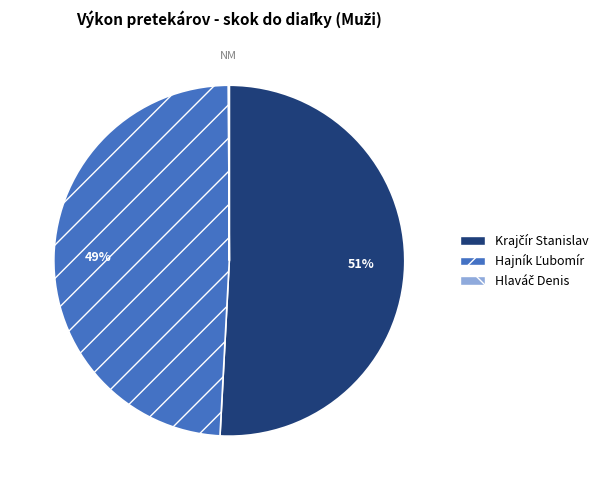

To the nearest percent, what is the difference between the largest and smallest slice percentages?

51%